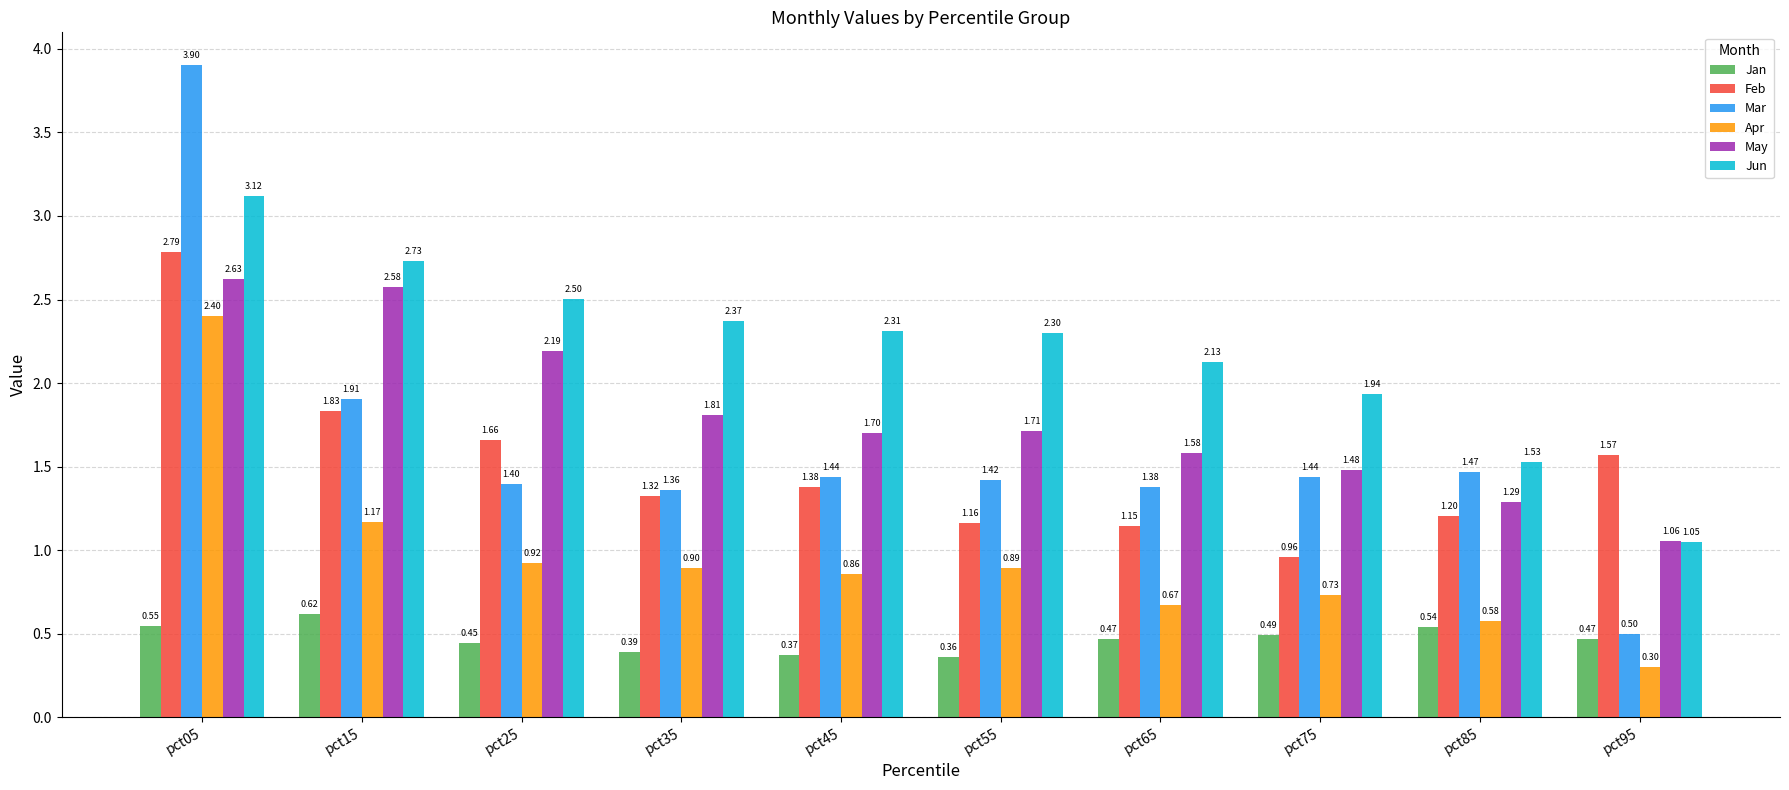

Rank the series by their maximum value, from highest to lowest.

Mar, Jun, Feb, May, Apr, Jan